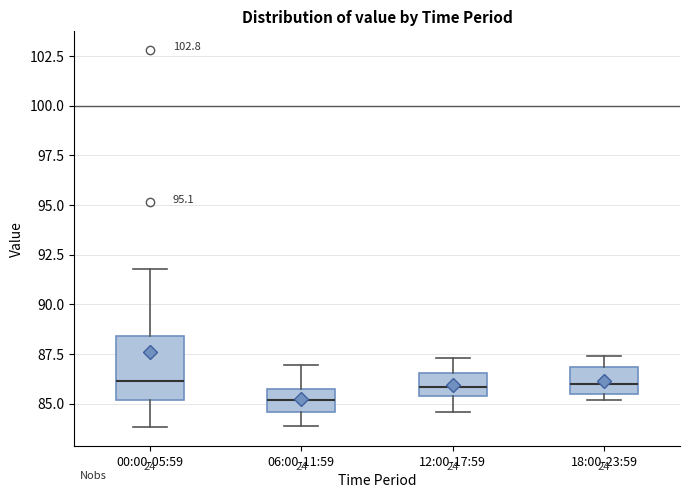

Comparing the boxes themselves (not the whiskers), which one is the tallest?

00:00-05:59